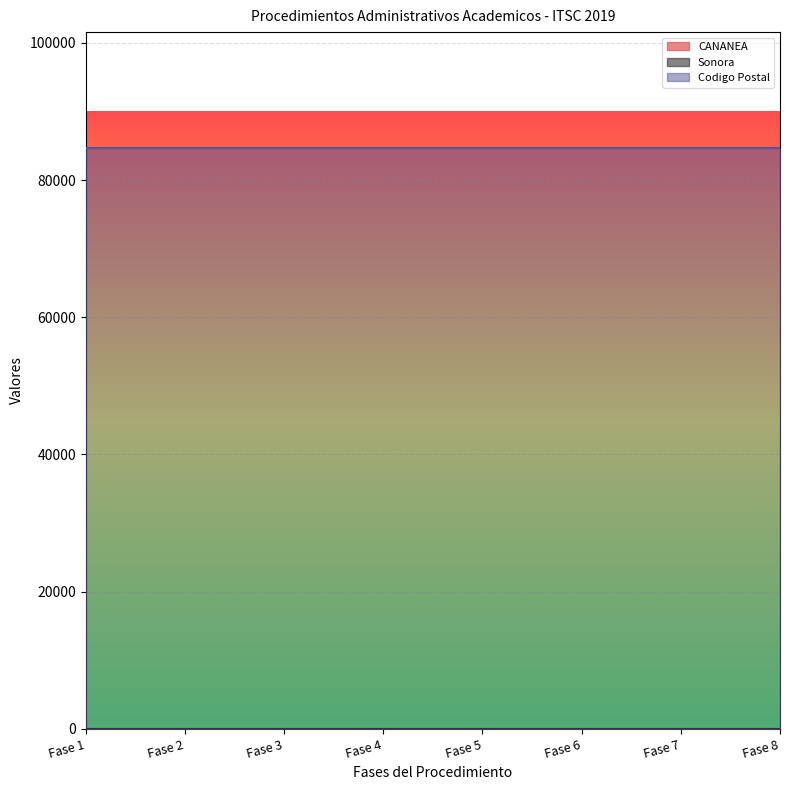

True or false: CANANEA and Codigo Postal cross at least once.

False